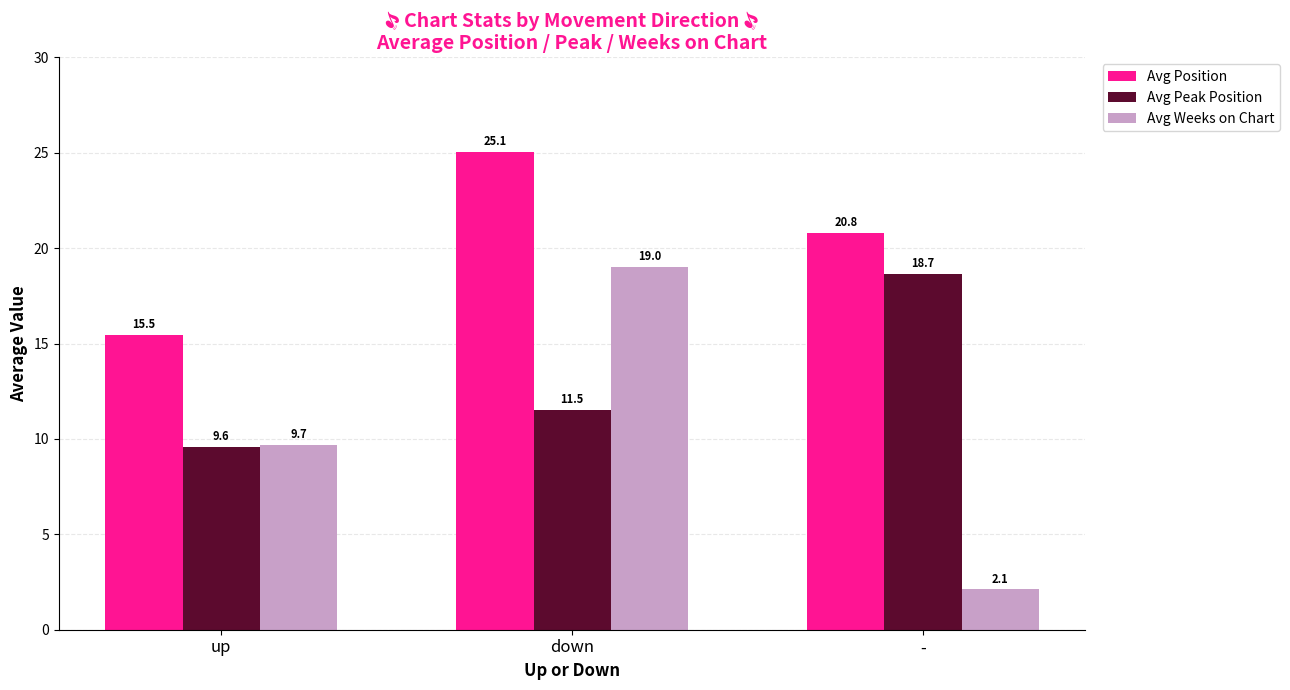

What is the average value of the Avg Position series?

20.4